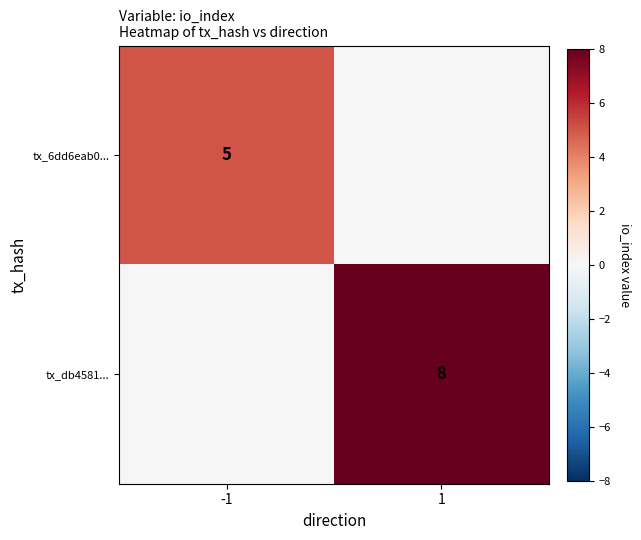

Which series has the widest spread of values?

tx_db4581...